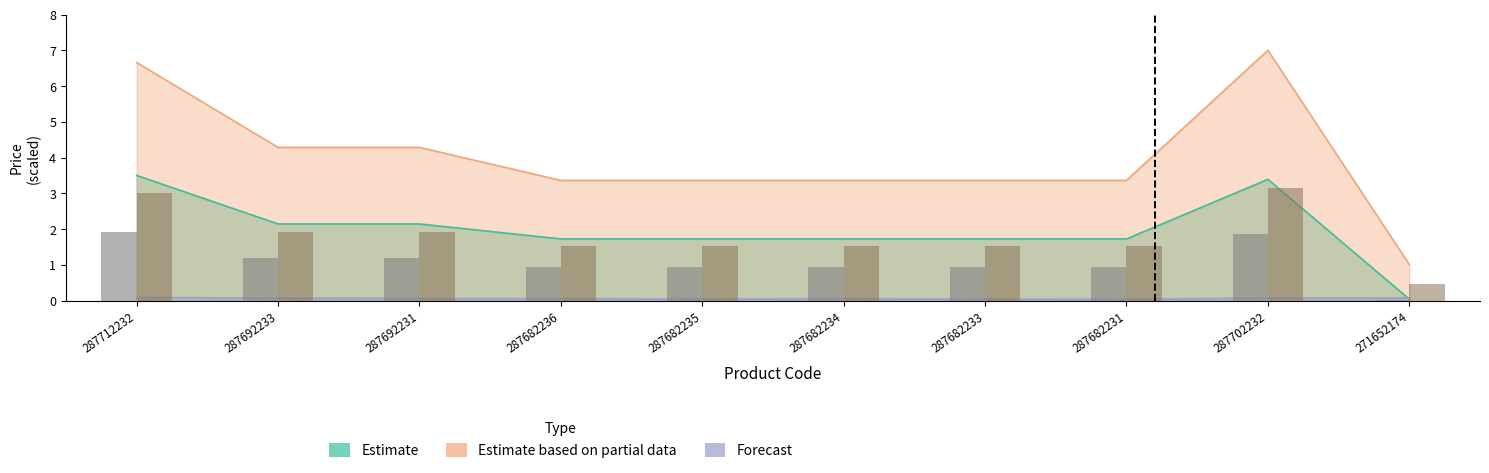

Which label corresponds to the smallest value in the chart?

287682231